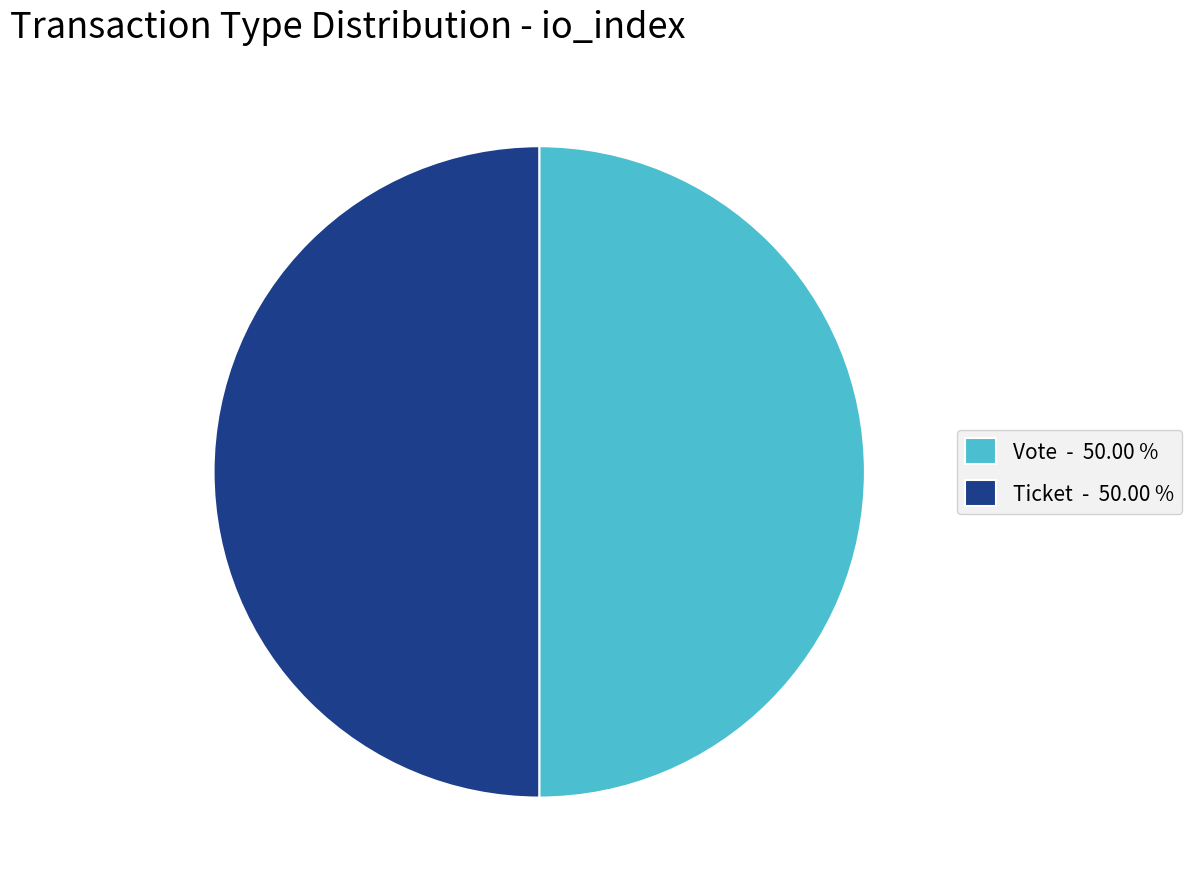

Is the sum of Ticket - 50.00 % and Vote - 50.00 % greater than half?

Yes